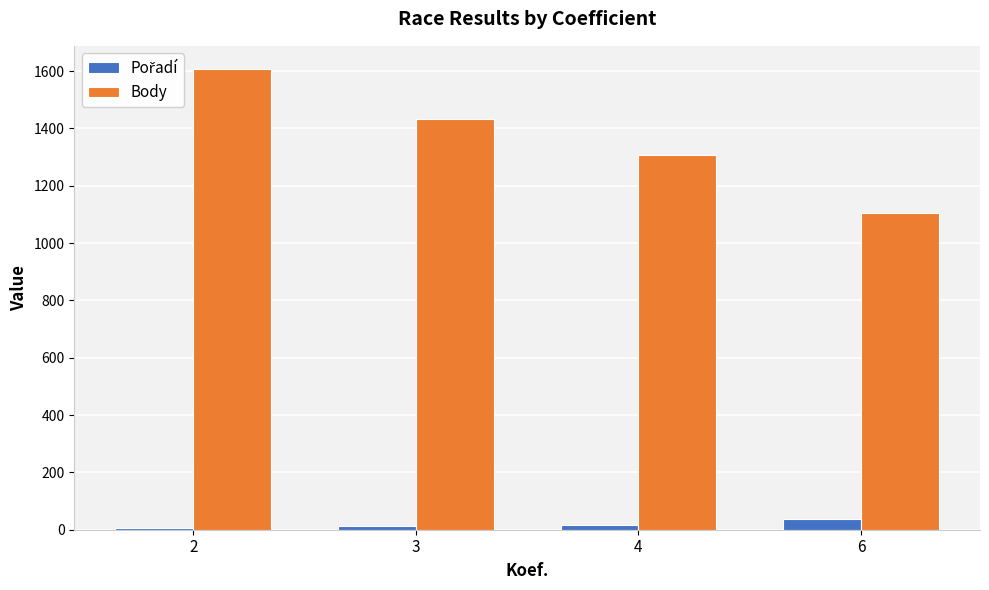

Which series changed the most between 3 and 6?

Body